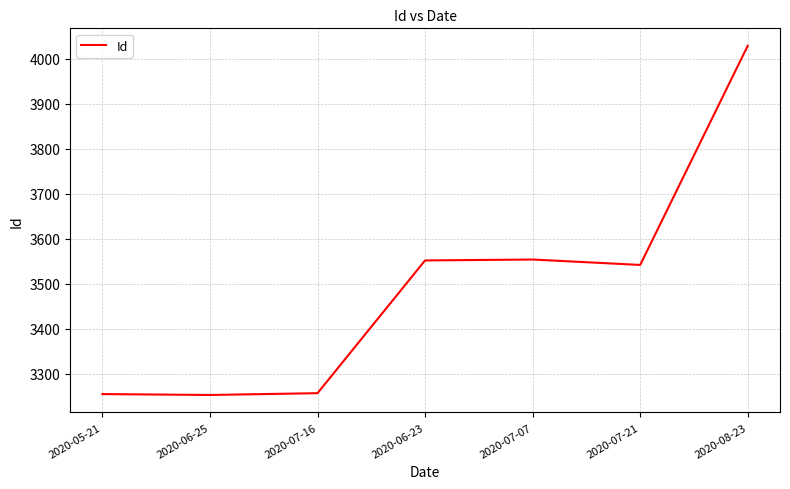

What is the difference between the values at 2020-06-23 and 2020-07-16?

295